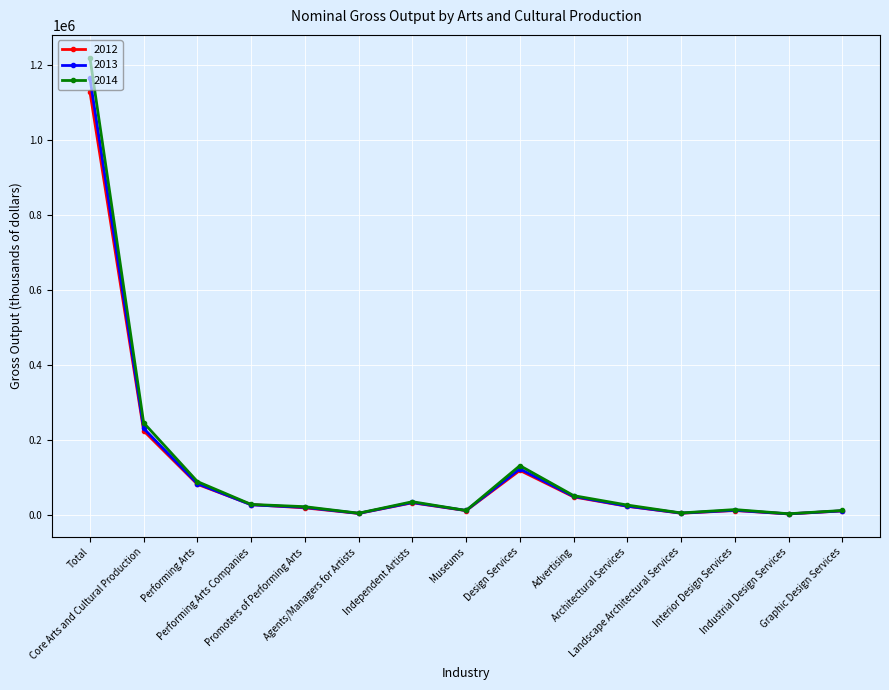

True or false: 2014 has more than 0 points higher than both neighbors.

True